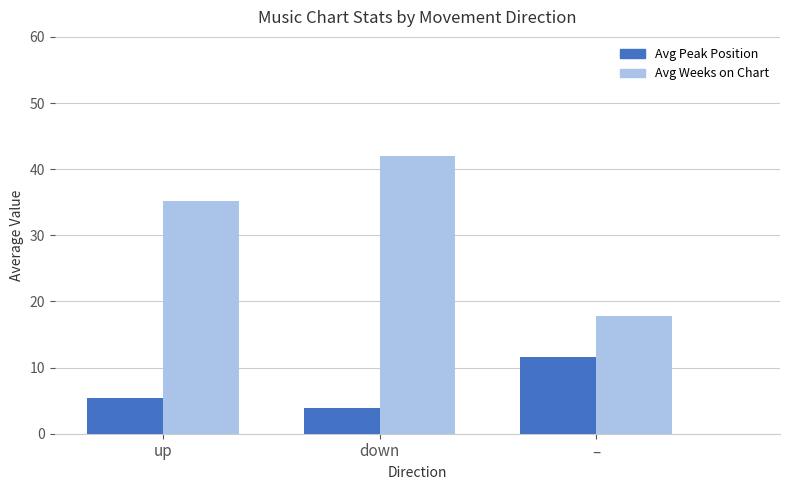

What is the difference between the maximum and second lowest values in the Avg Peak Position series?

6.2